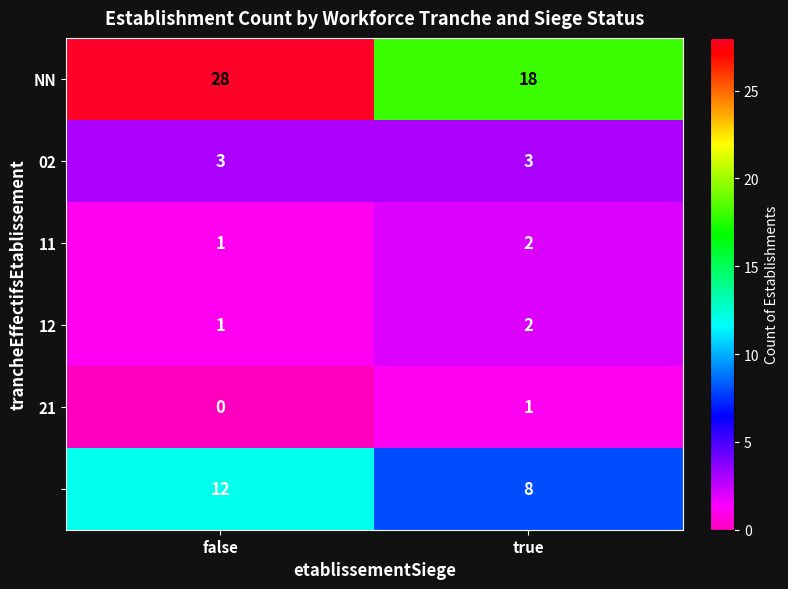

At which category is the sum across all series the highest?

false